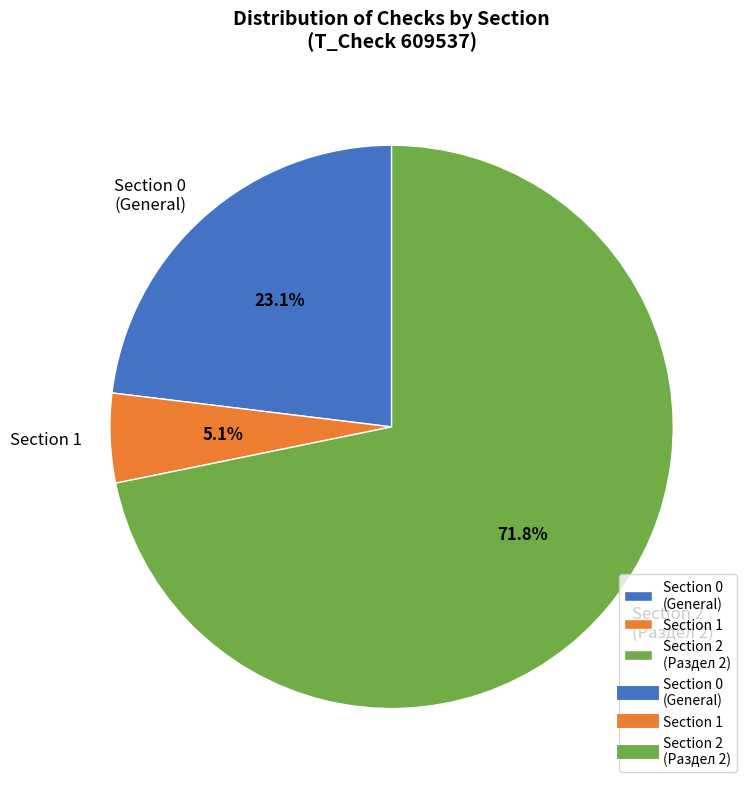

Is there a majority slice in this chart?

Yes